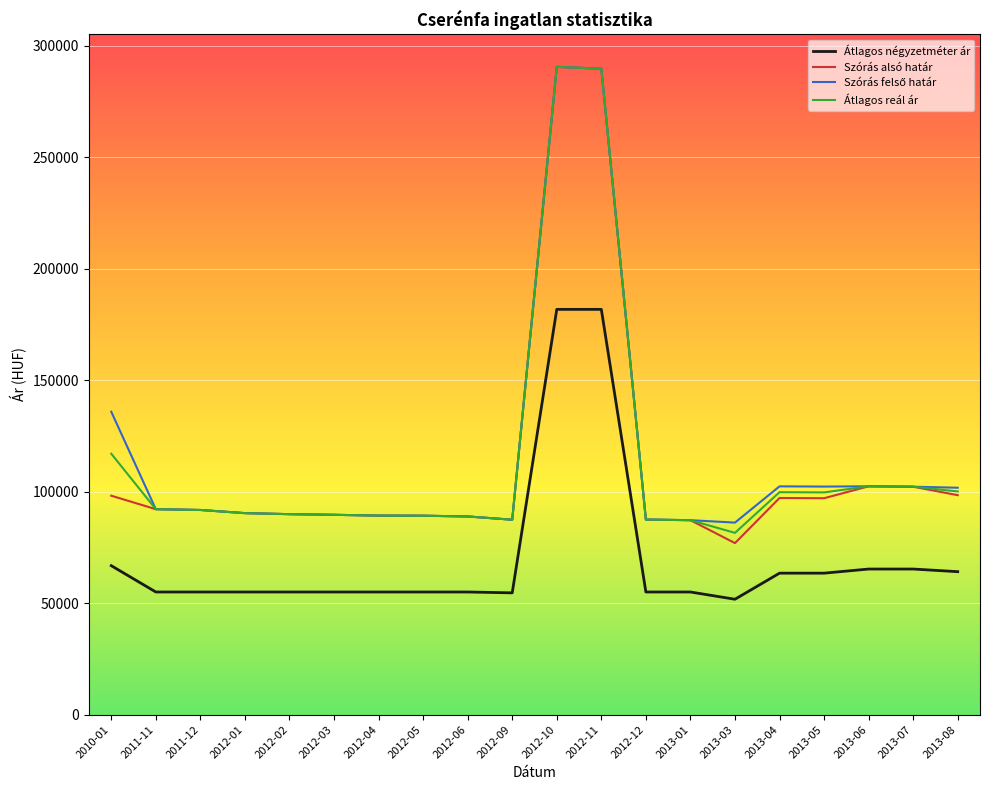

Which series has the widest spread of values?

Szórás alsó határ